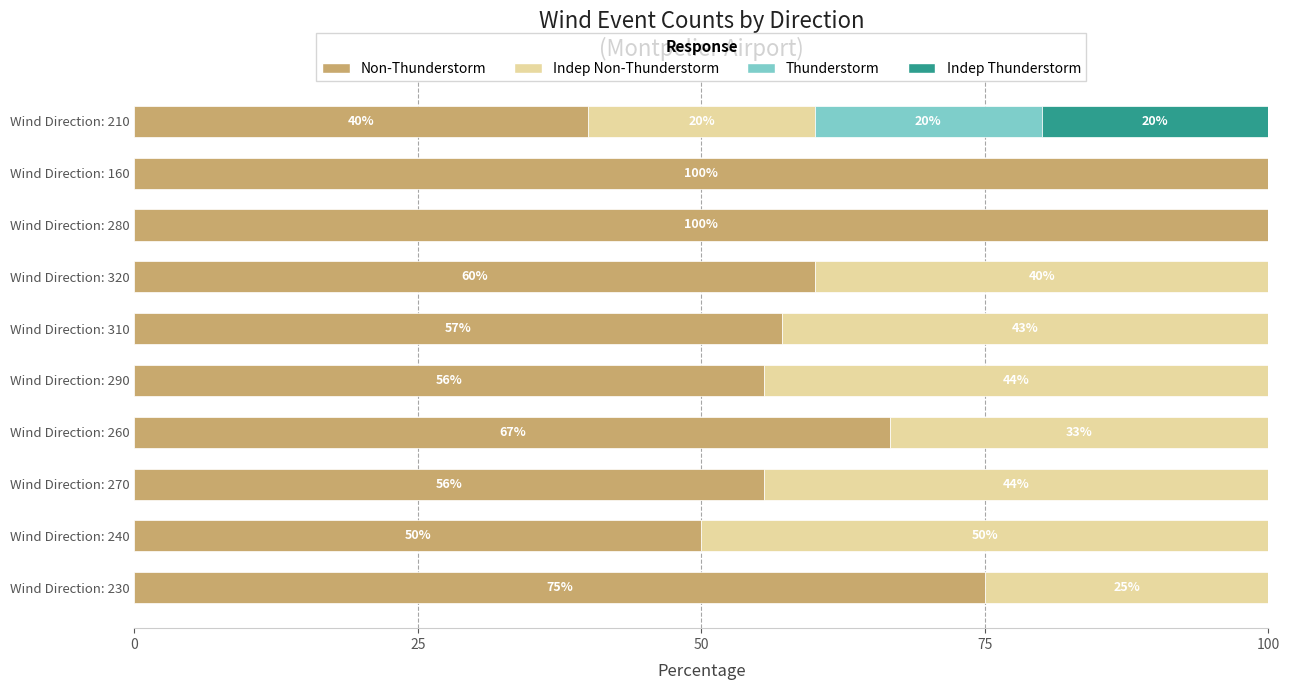

What is the total value across all series at Wind Direction: 240?

100.0